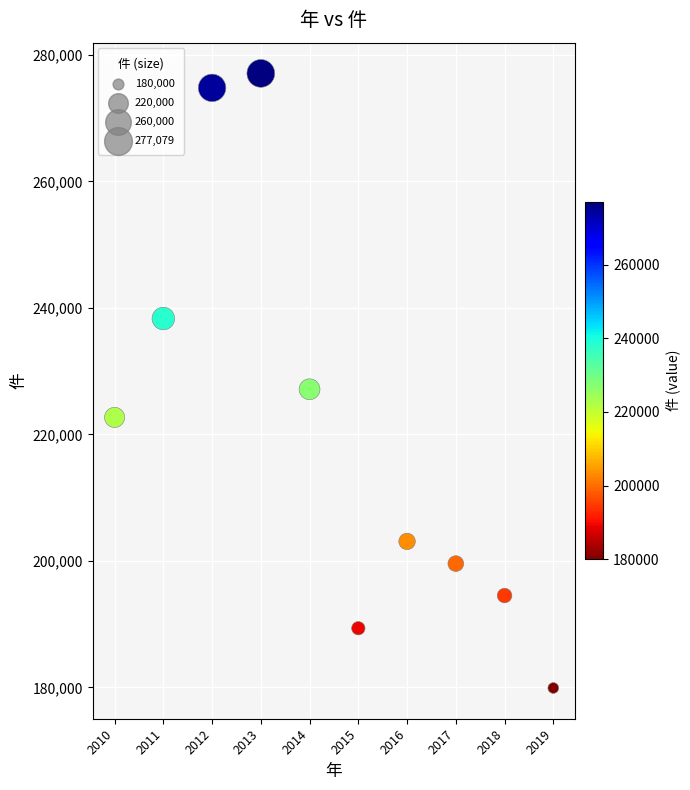

What is the average X value?

2014